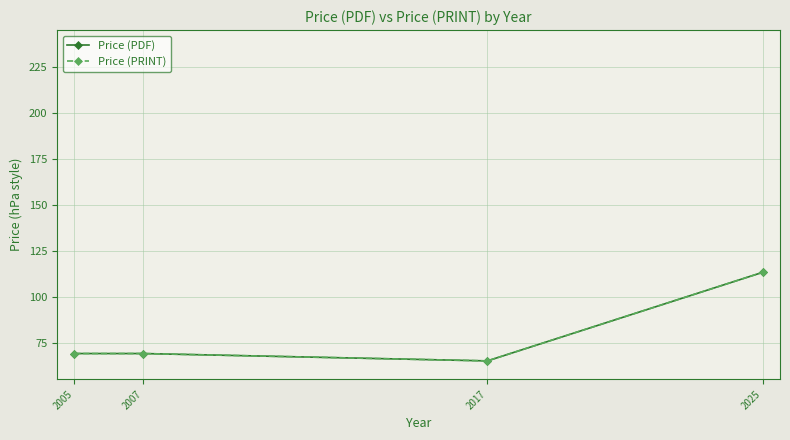

Rank the categories by Price (PDF) value from highest to lowest.

2025, 2005, 2007, 2017